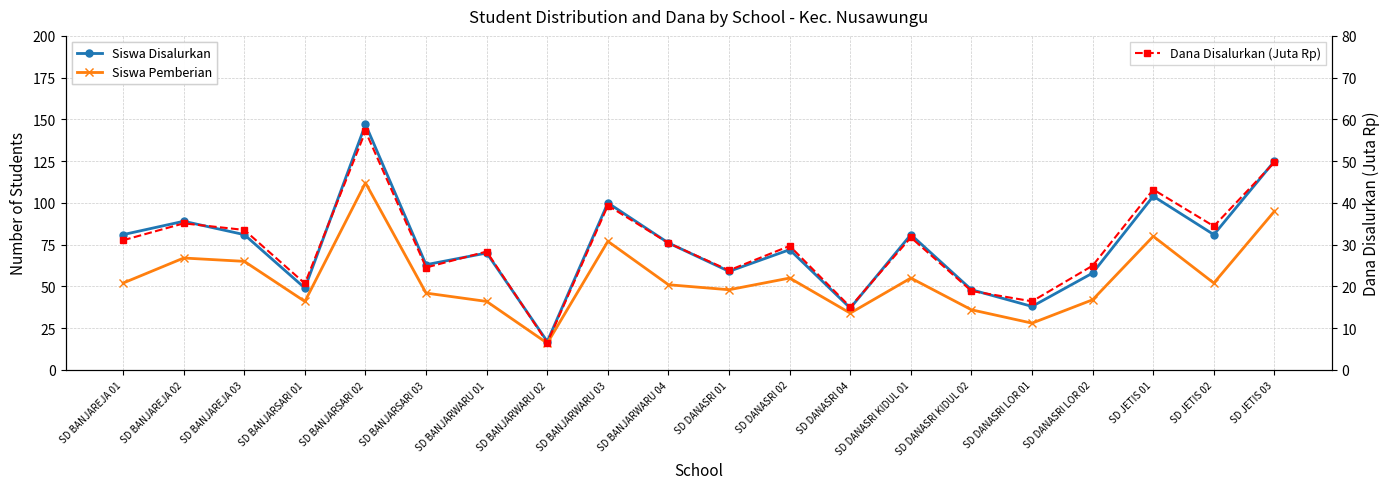

Is the value of Dana Disalurkan (Juta Rp) at SD DANASRI LOR 02 greater than the value of Siswa Pemberian at SD BANJAREJA 01?

No